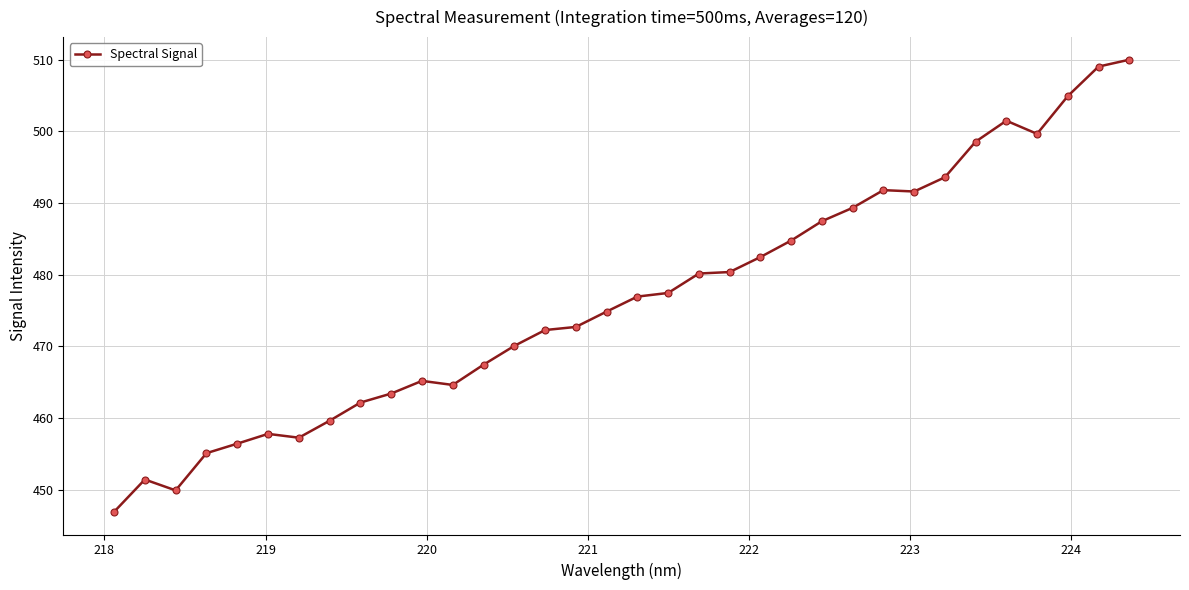

How many lines are shown in the chart?

1